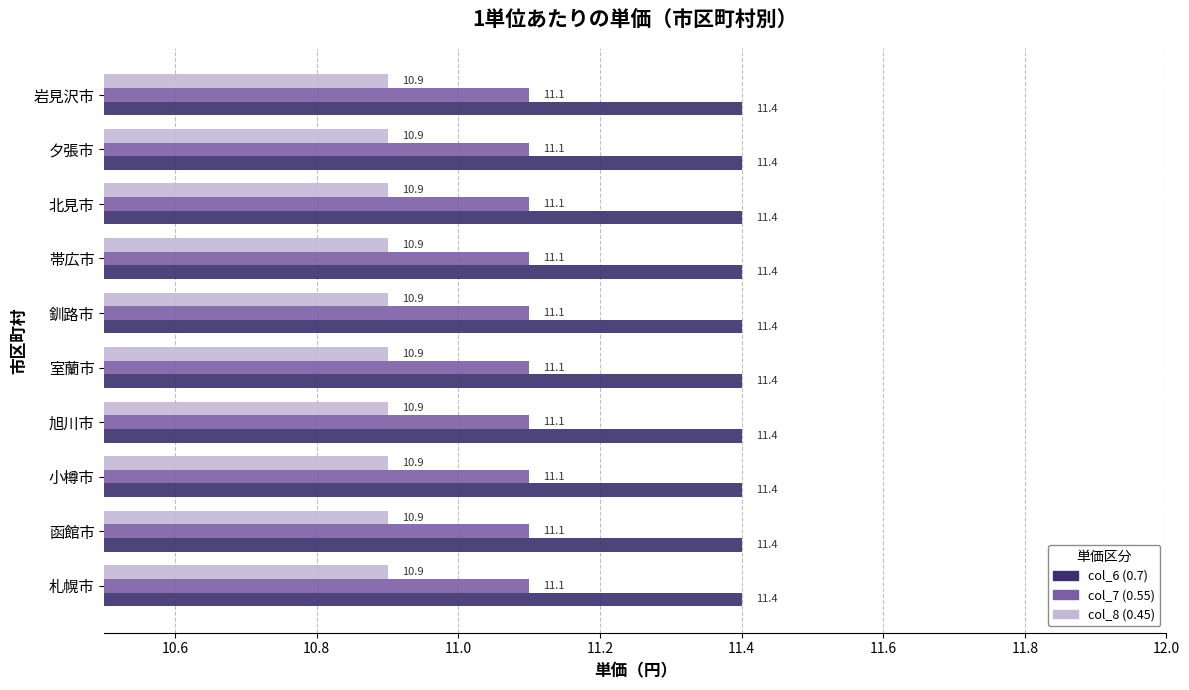

List the series in order of their peak value, lowest first.

col_8 (0.45), col_7 (0.55), col_6 (0.7)